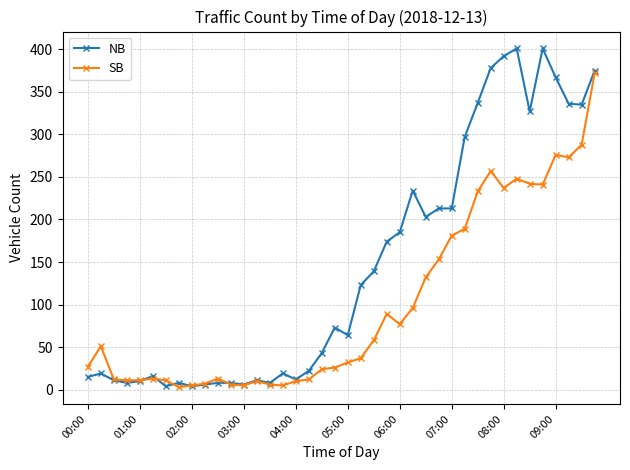

At how many categories does at least one series exceed 283?

11